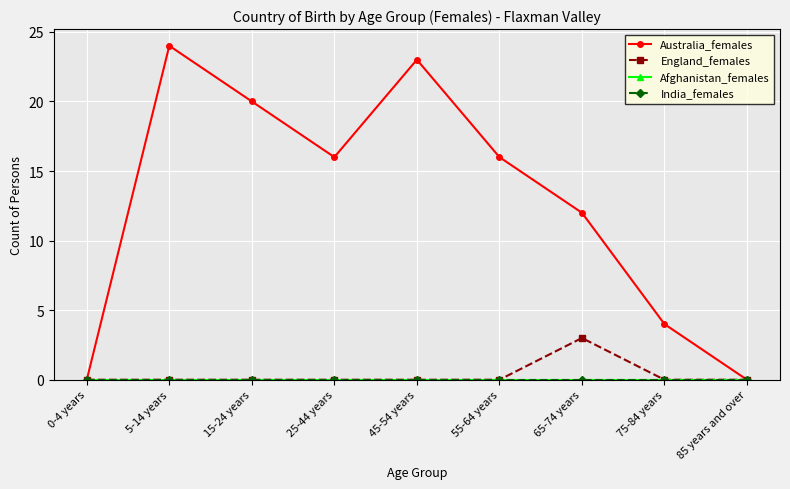

Is this an area chart (filled region under the line)?

No